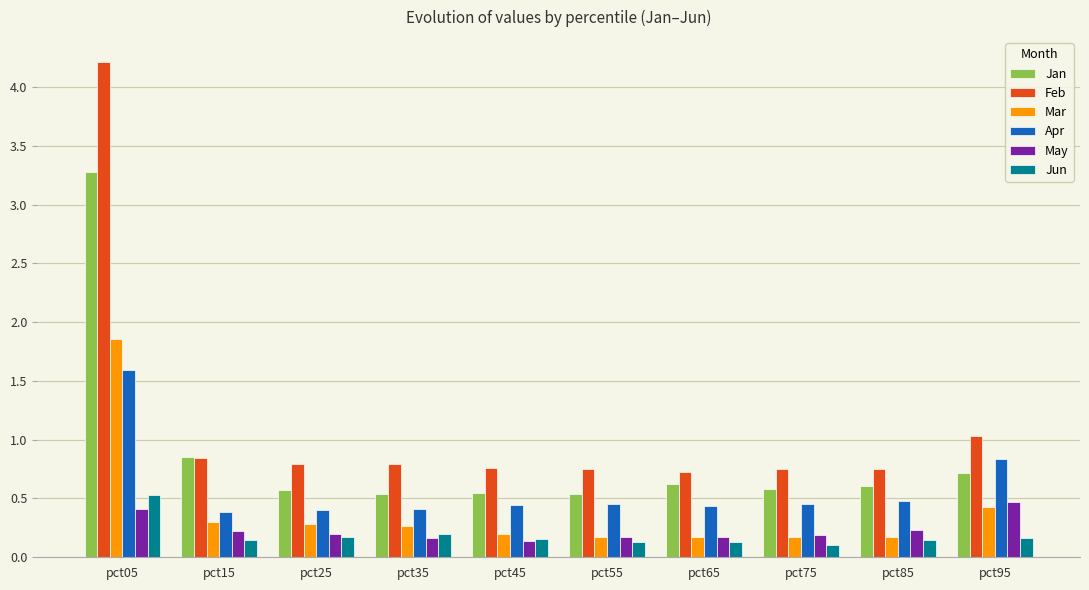

At which category does the chart reach its peak across all series?

pct05